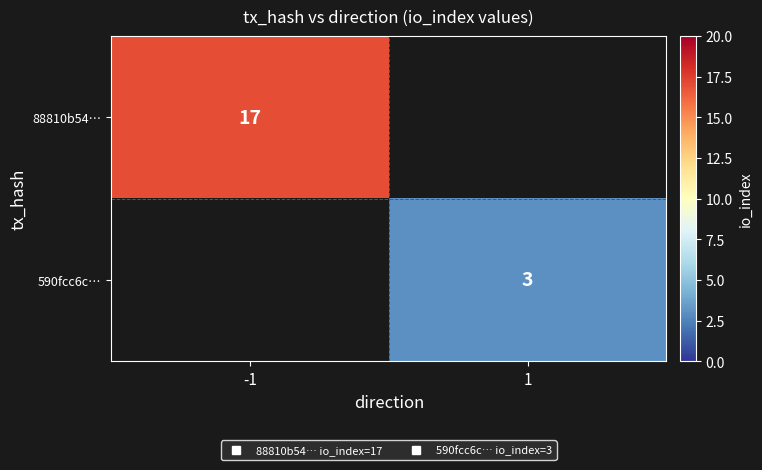

Count the number of data series in this chart.

2